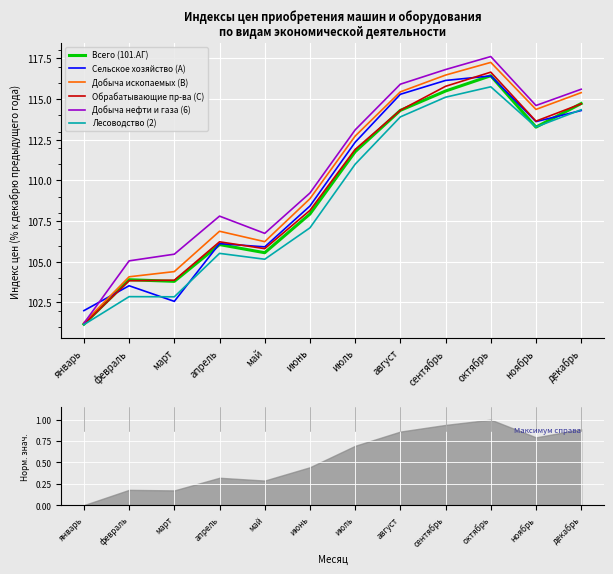

Which category has the highest value across all series?

октябрь